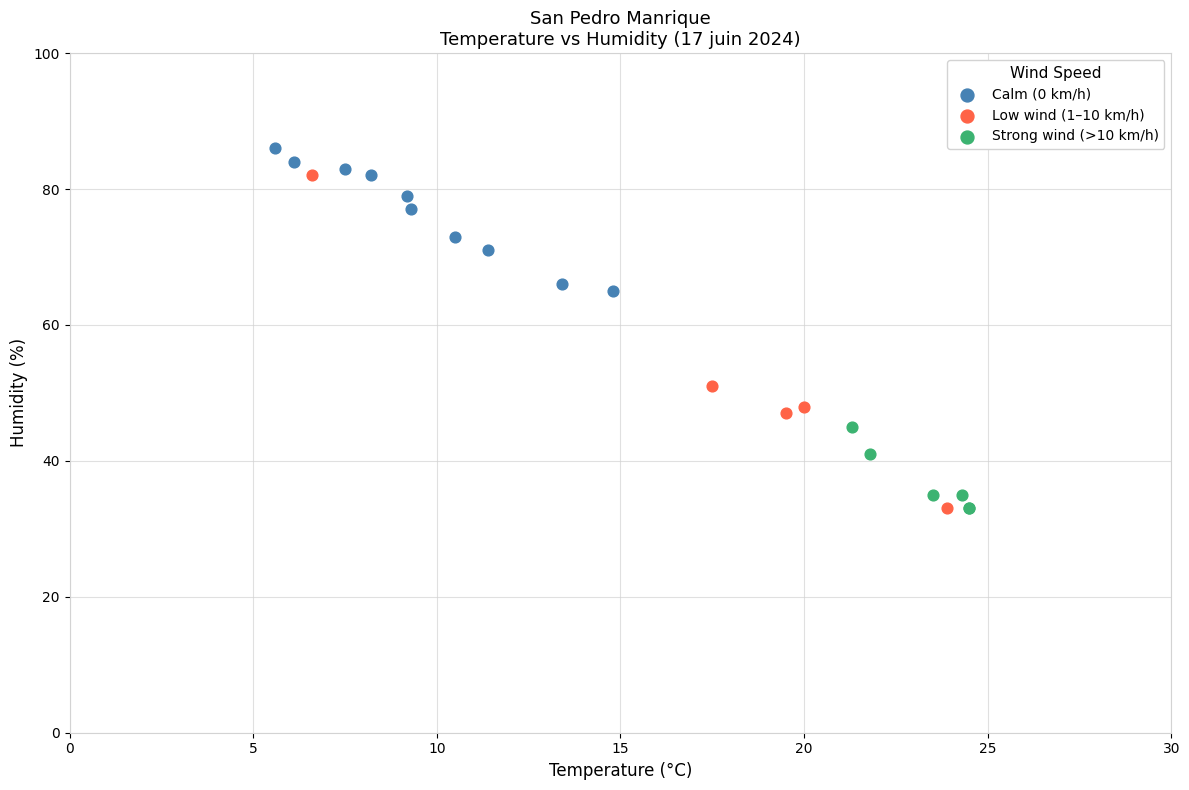

Which series reaches the maximum Y coordinate?

Calm (0 km/h)